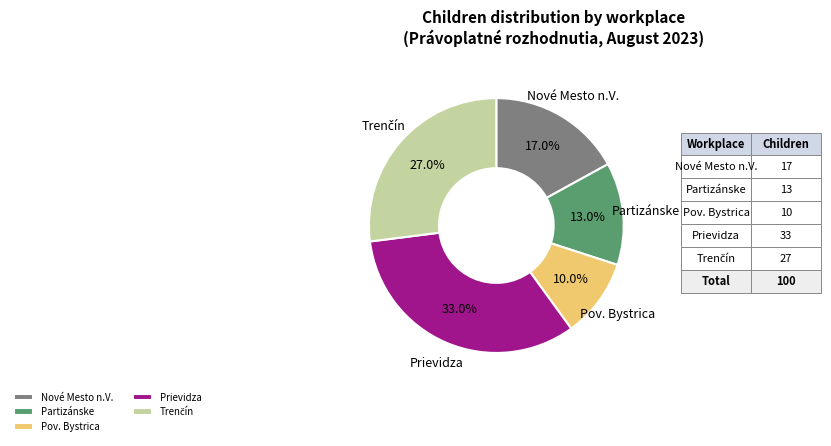

Is Nové Mesto n.V. the majority of the pie?

No